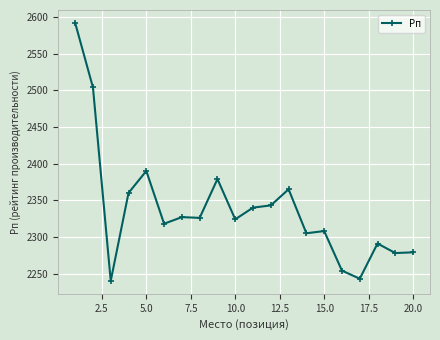

What is the sum of all values?

46766